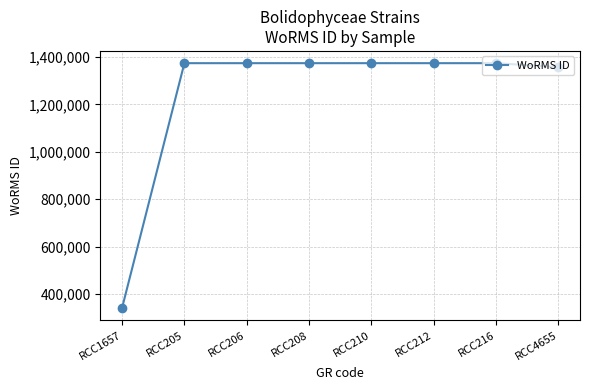

Is it true that the value at RCC206 is 1373545?

True